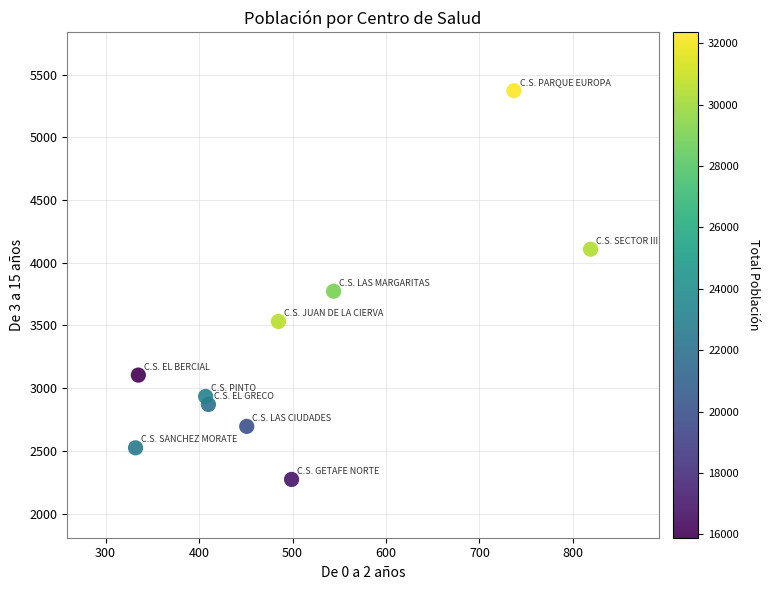

What Y value in the scatter plot is closest to 3822?

3773